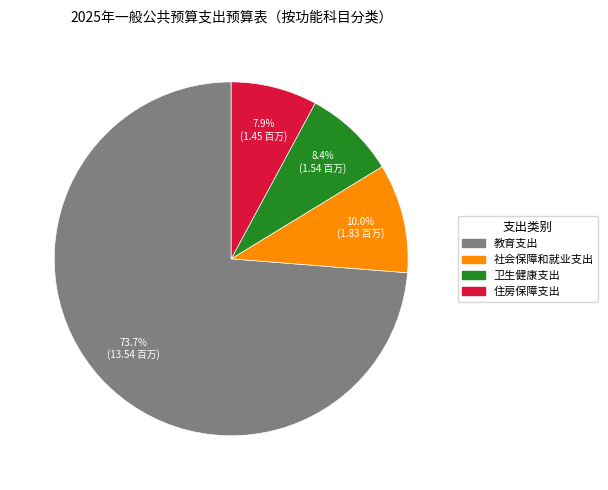

True or false: 住房保障支出 accounts for 1% of the total.

False